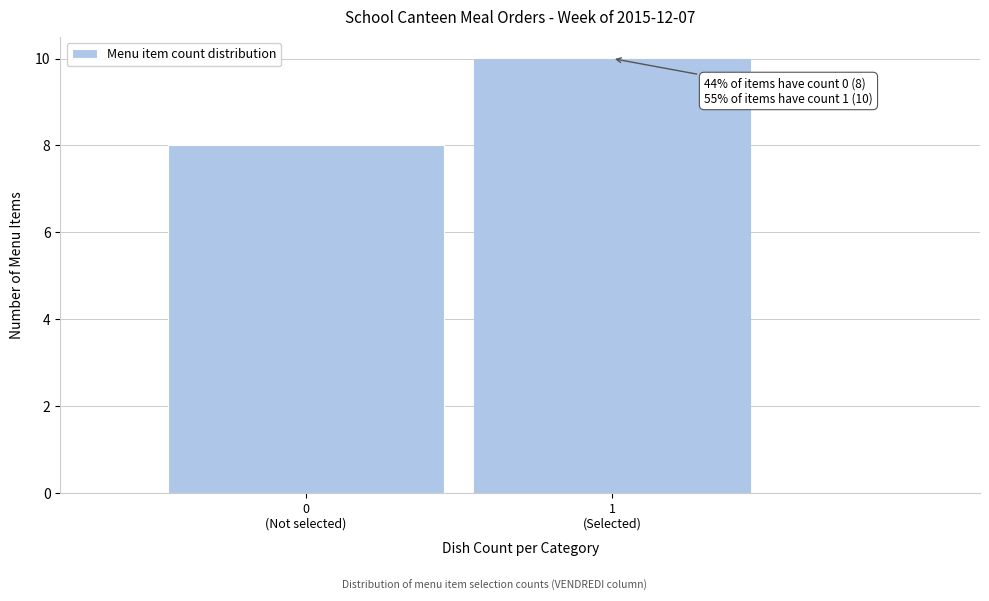

Reading right to left, what are all the values shown in this chart?

10	8